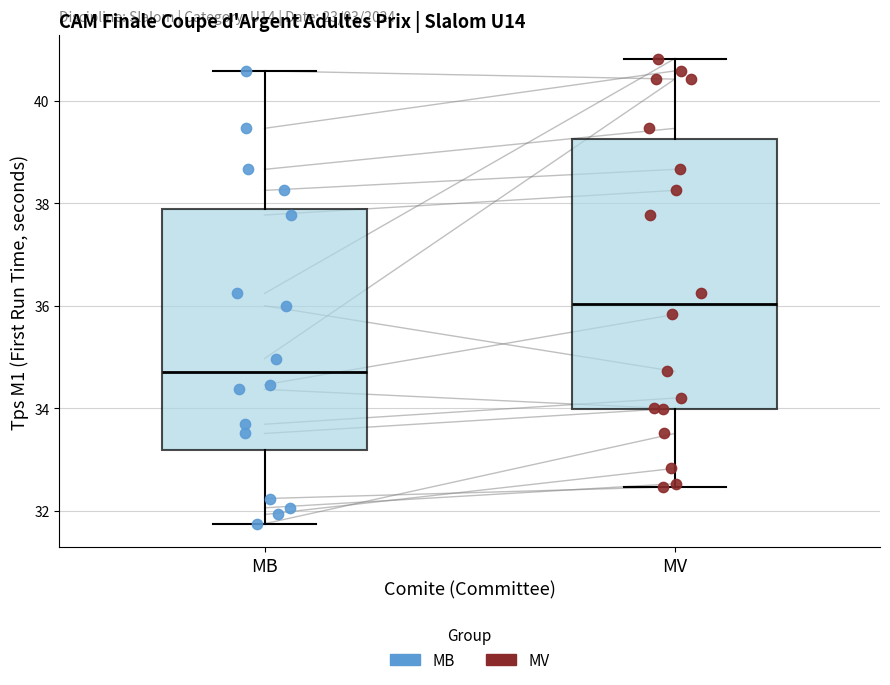

Reading left to right, read every box against the y-axis: the position of its median line, the range the box covers, and the ends of its whiskers. The values are not printed on the chart, so give them approximately, as read against the axis.

MB: median 34.8, box 33.2 to 37.8, whiskers 31.8 to 40.6
MV: median 36.0, box 34.0 to 39.2, whiskers 32.4 to 40.8